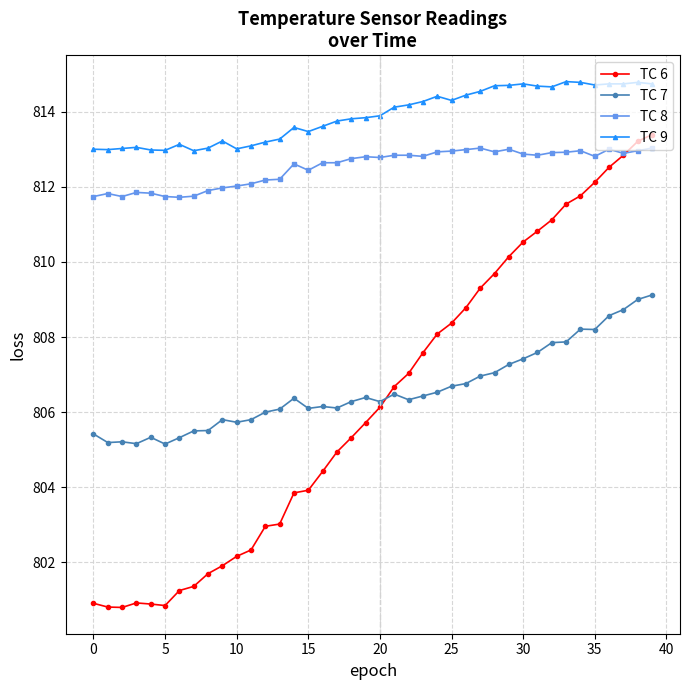

What is the maximum value shown in the chart?

814.8